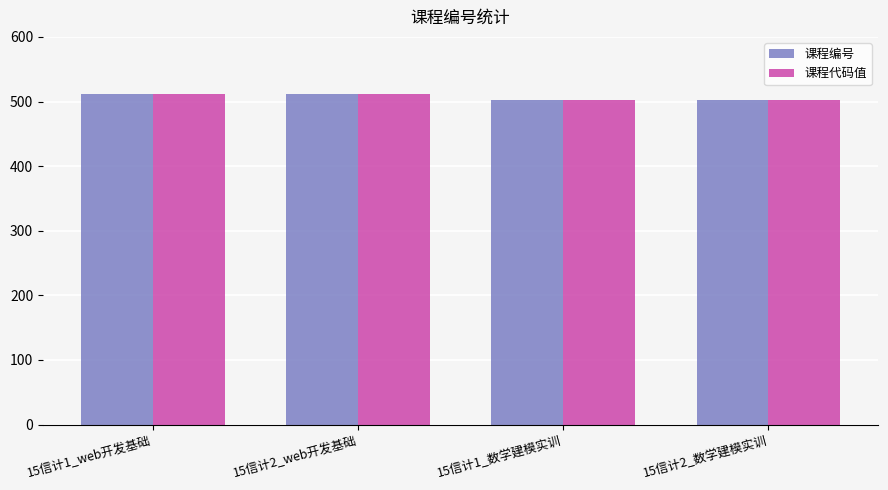

What is the value of the 课程编号 bar at the 1st from the left?

511